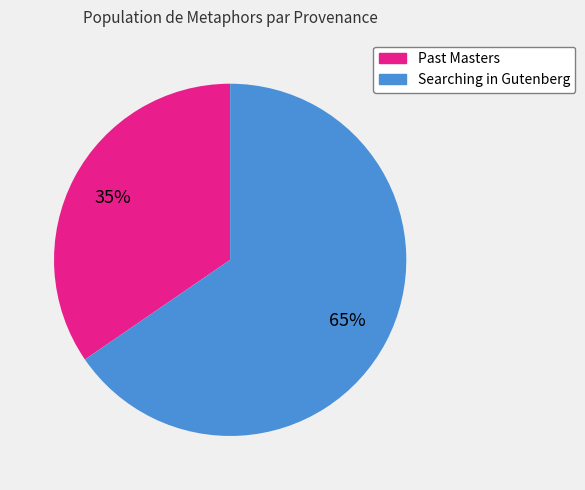

To the nearest percent, what is the combined percentage of Searching in Gutenberg and Past Masters?

100%